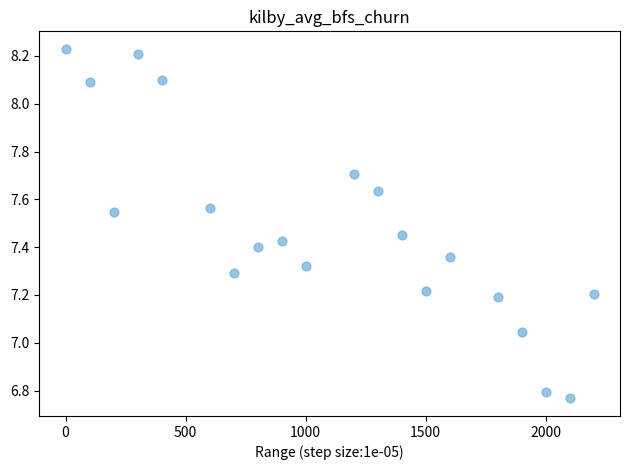

What is the range of Y values (max minus min)?

1.5